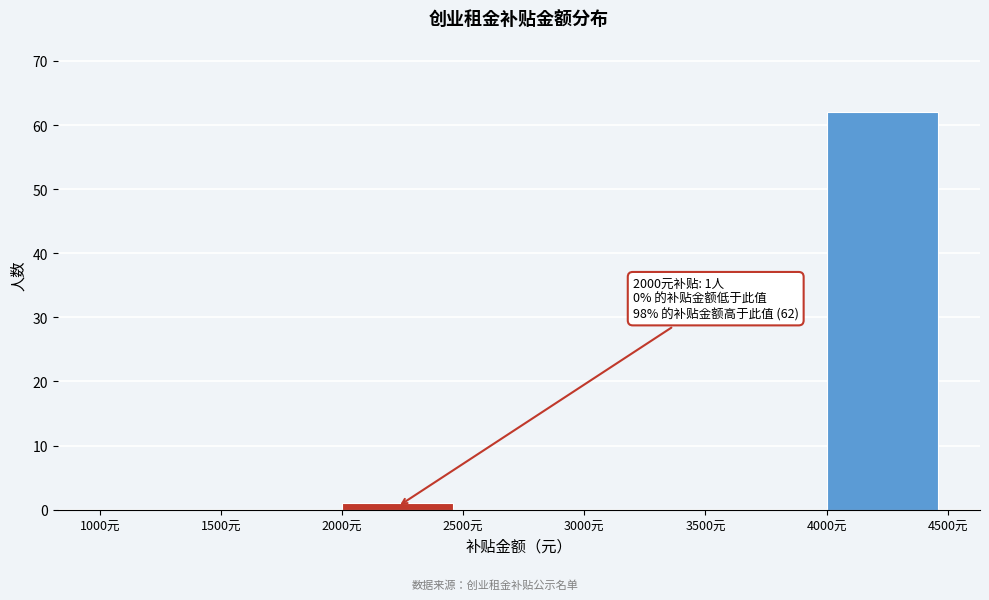

Which range on the x-axis has the tallest bar?

4000 to 4500